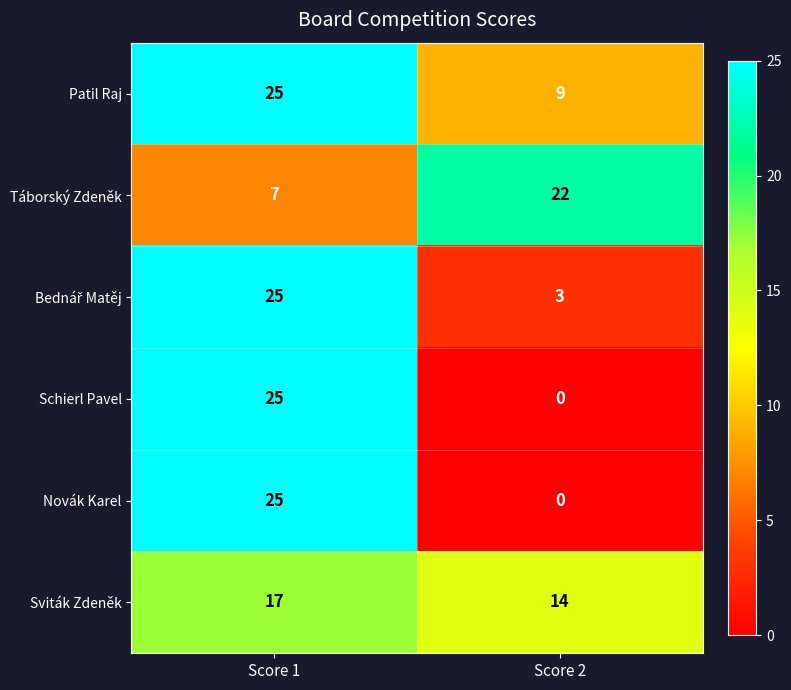

Is it true that Schierl Pavel equals -12 at Score 2?

False